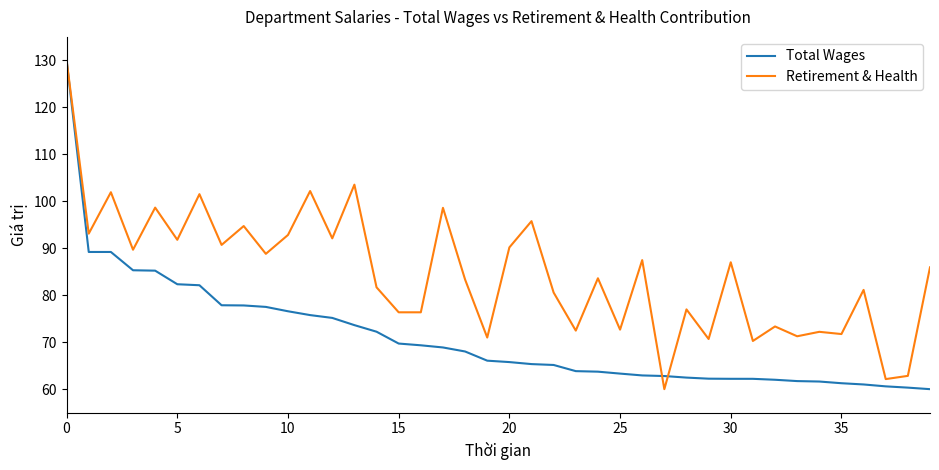

What is the highest value of the Retirement & Health series?

130.0